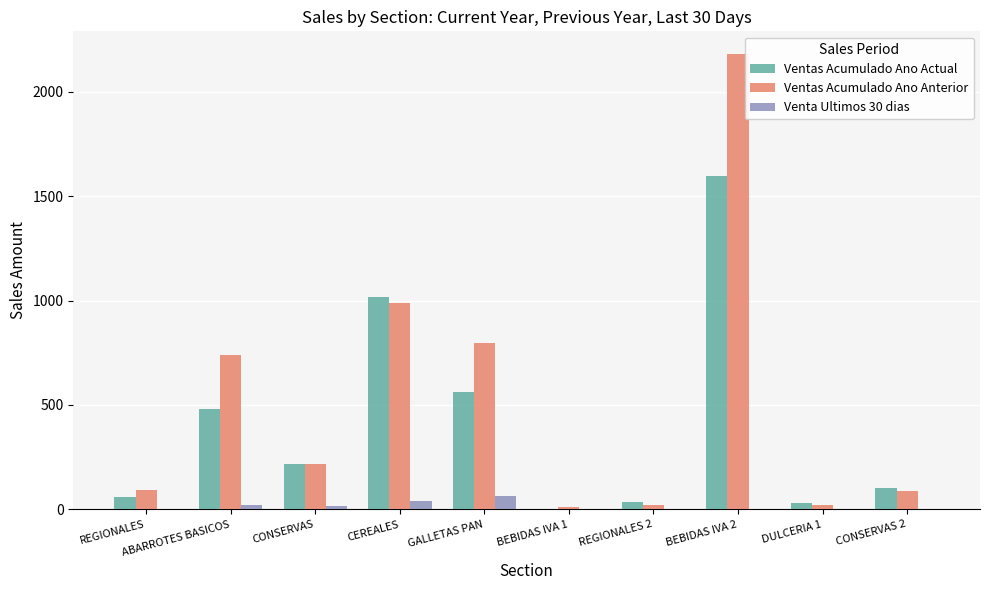

What is the sum of all Ventas Acumulado Ano Anterior values?

5165